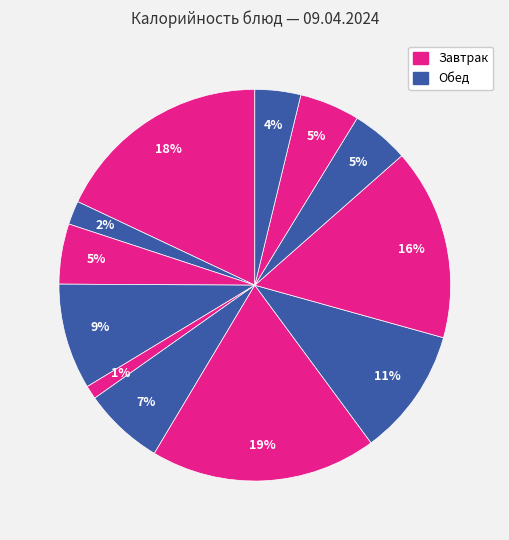

Count the number of slices in the pie.

12